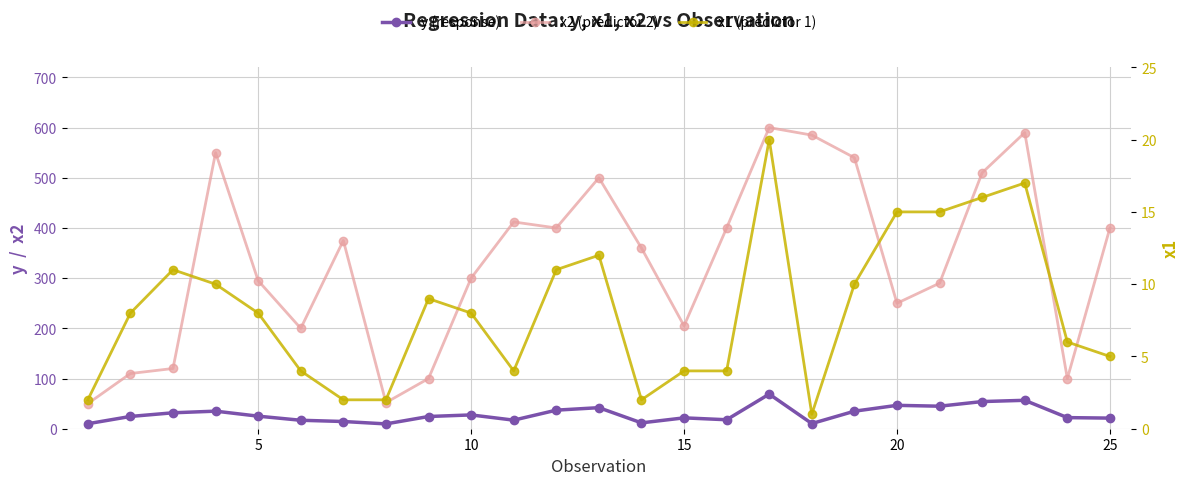

True or false: x2 (predictor 2) and x1 (predictor 1) intersect in this chart.

False